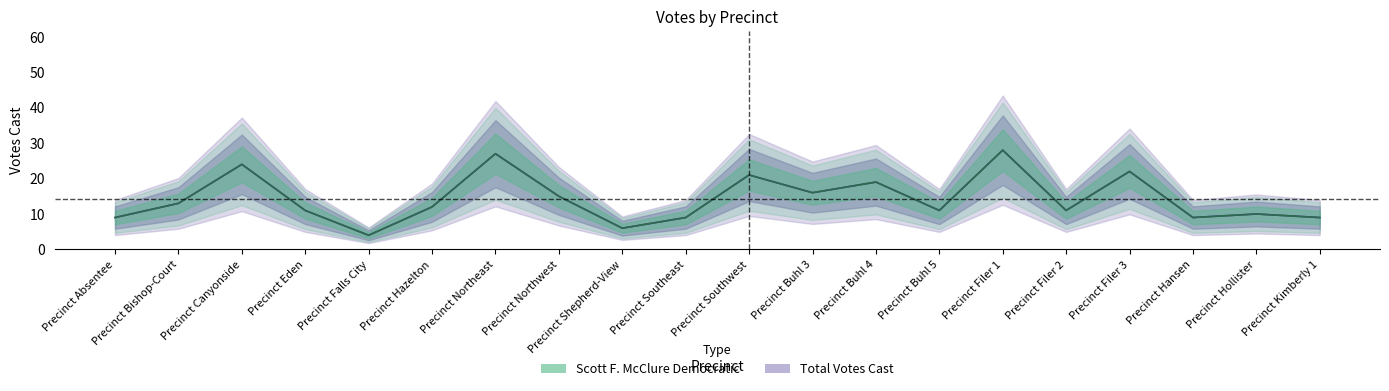

What is the difference between the Scott F. McClure Democratic values at Precinct Bishop-Court and Precinct Buhl 3?

3